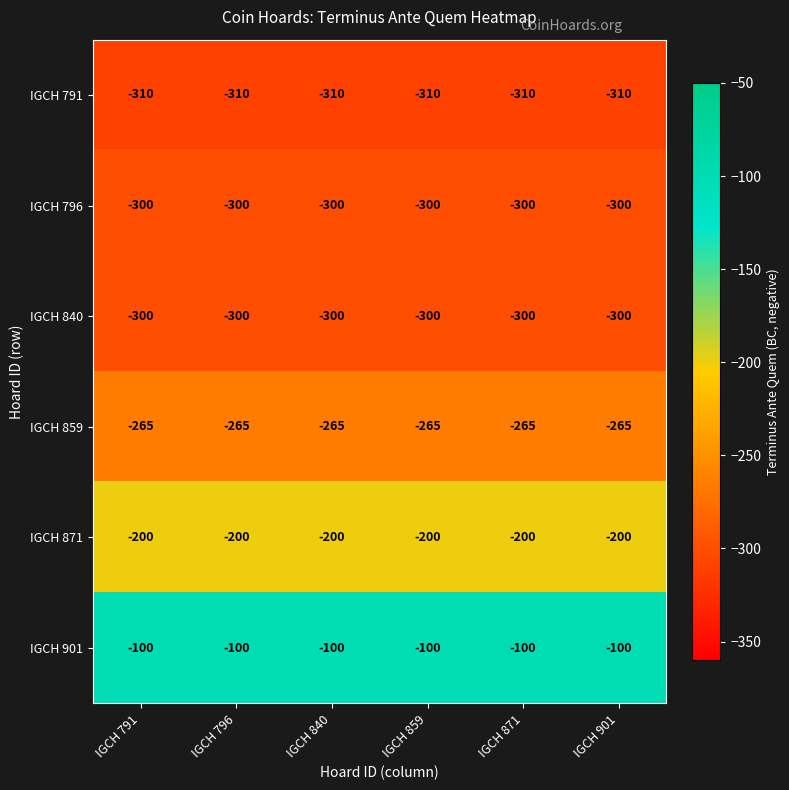

What is the difference between the highest and lowest values at IGCH 791?

210